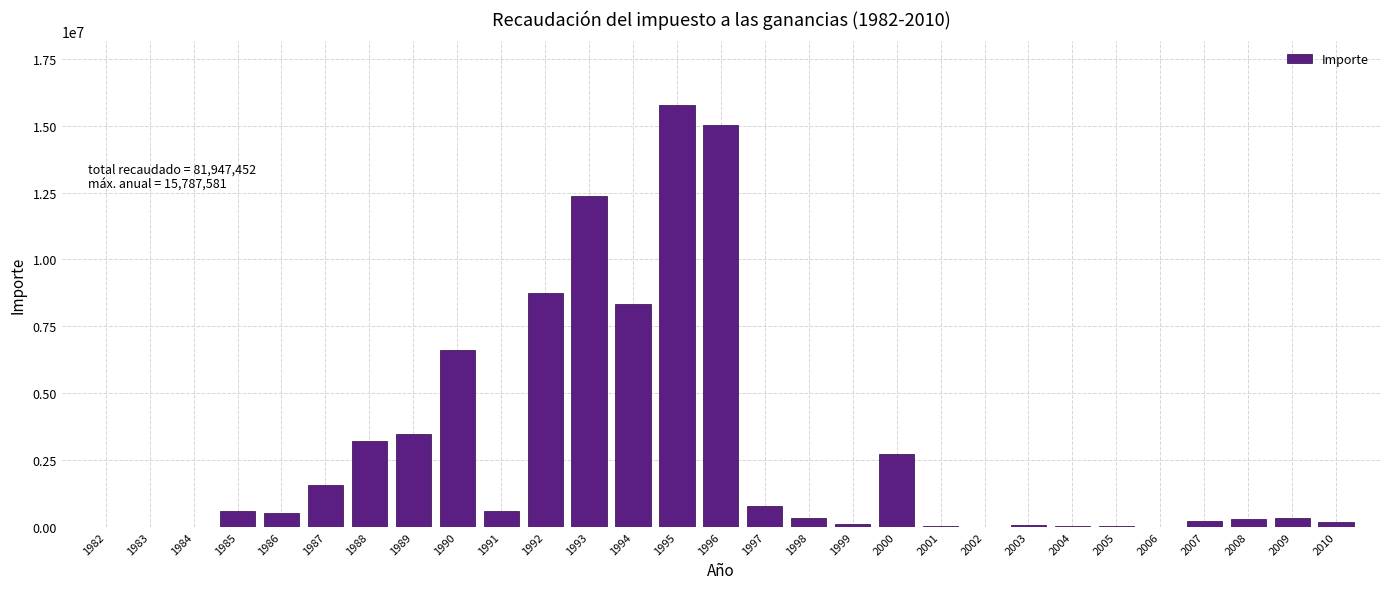

What is the change in value from 1986 to 1992?

+8222484